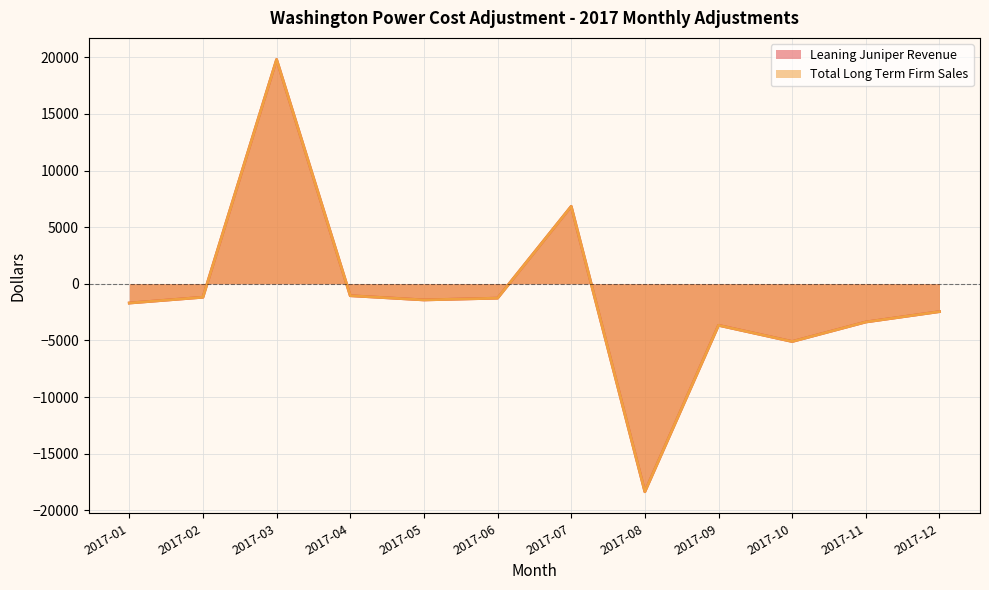

The value of Leaning Juniper Revenue at 2017-01 is -2670.5. True or false?

False